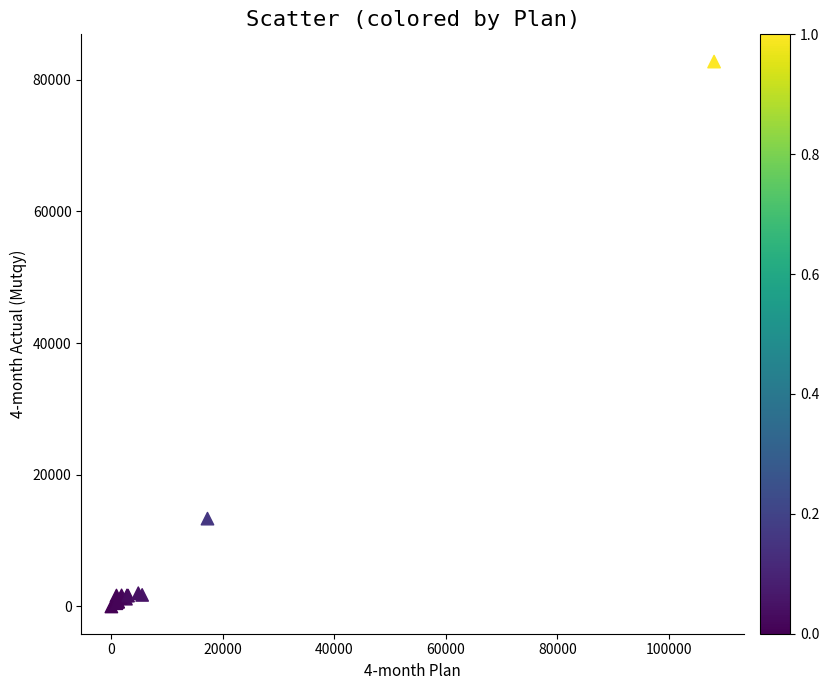

What Y value in the scatter plot is closest to 41377?

13341.7